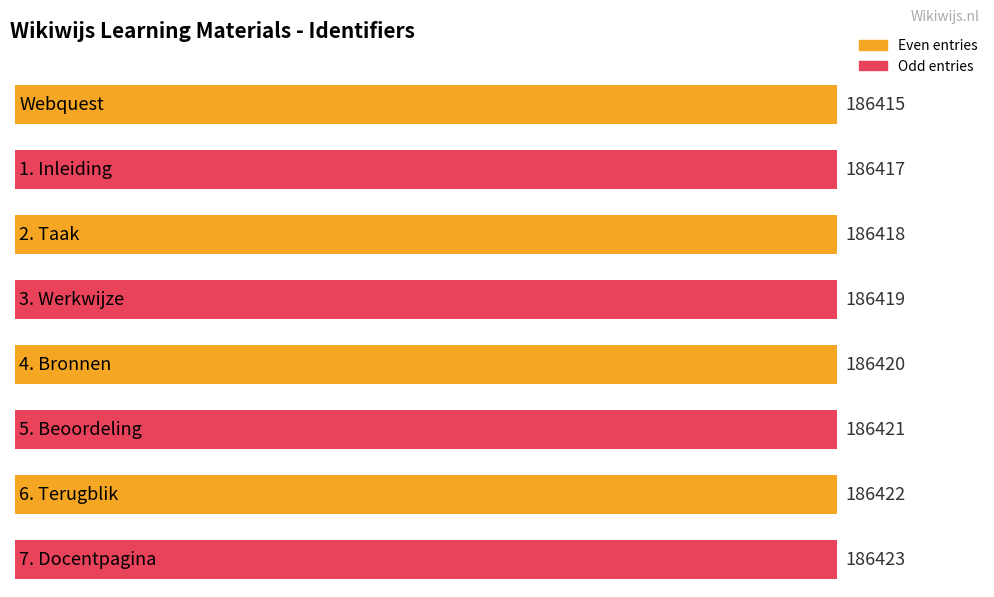

Which has a higher value, 4. Bronnen or 2. Taak?

4. Bronnen